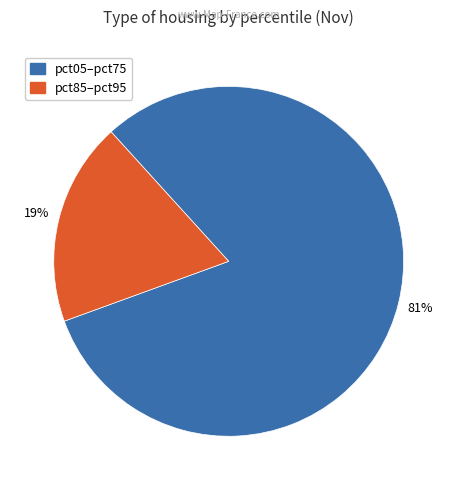

To the nearest percent, what is the average slice percentage?

50%